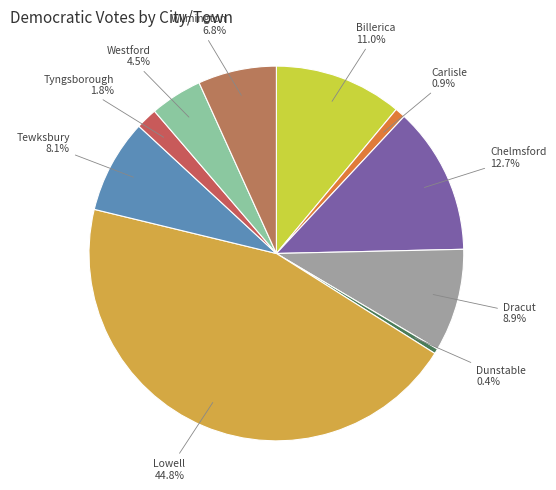

Is there a majority slice in this chart?

No